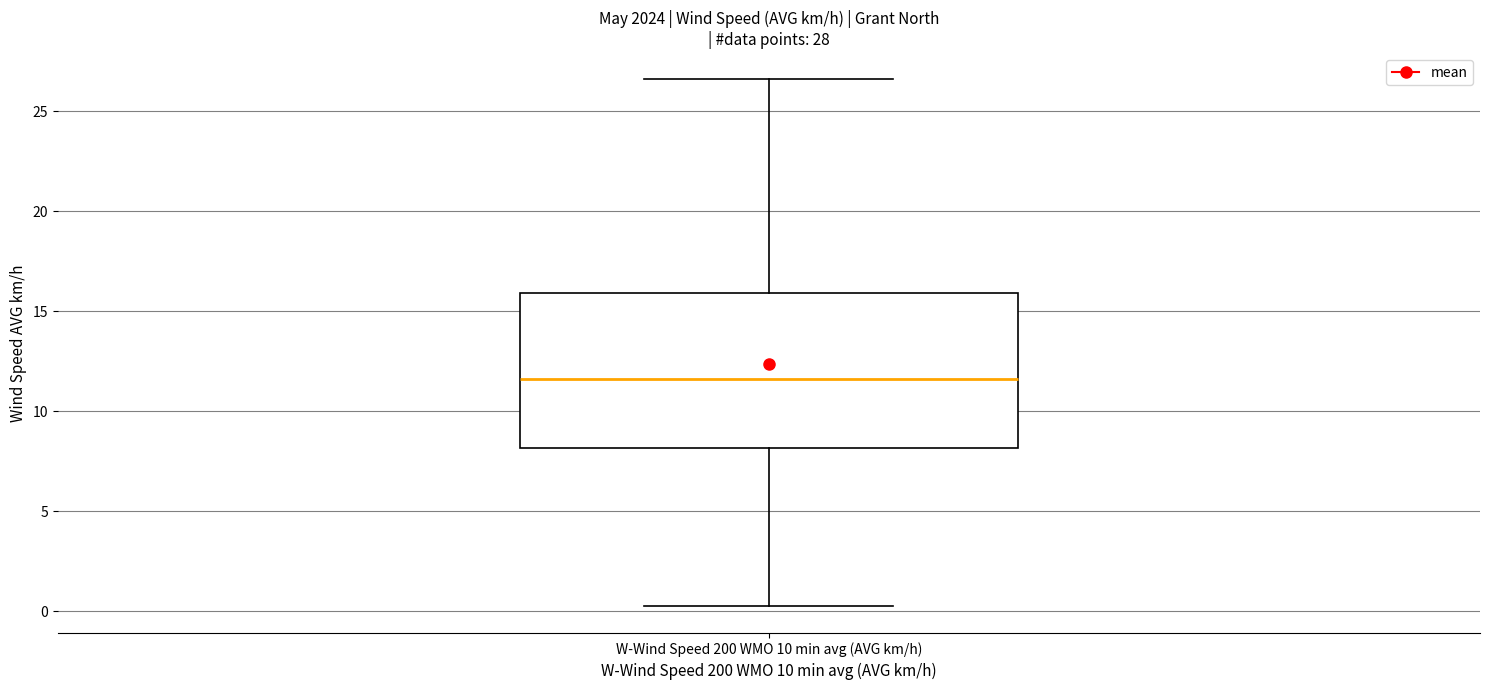

Read this box plot against the y-axis: the position of the median line, the range covered by the box, and the ends of both whiskers. The values are not printed on the chart, so give them approximately, as read against the axis.

median 11.5, box 8.0 to 16.0, whiskers 0.0 to 26.5